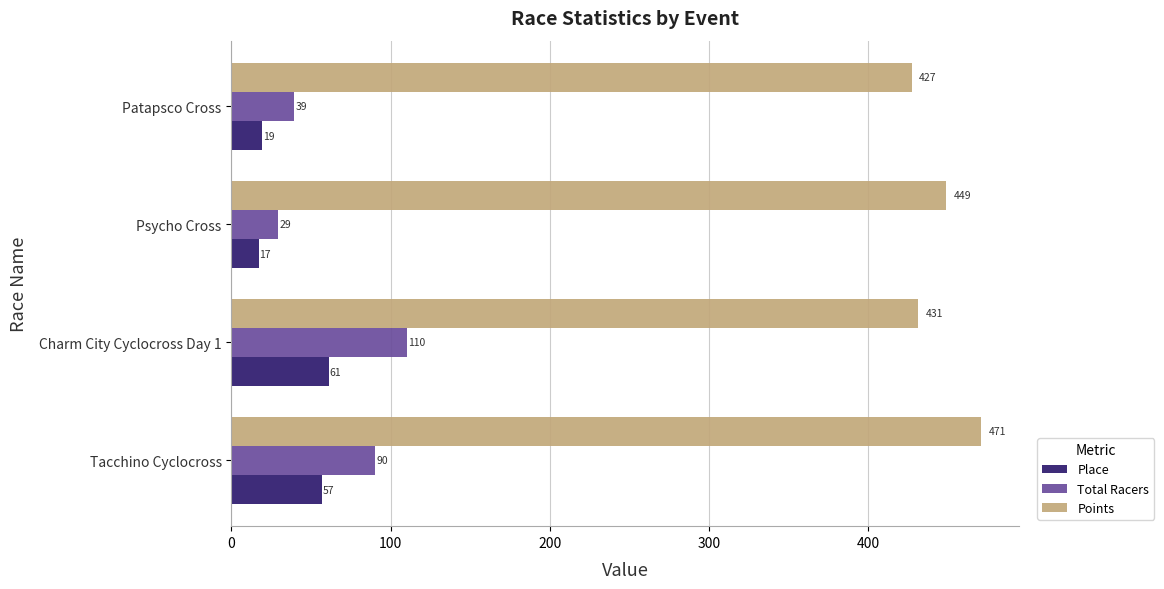

The Place series shows 84.2 at Tacchino Cyclocross. True or false?

False